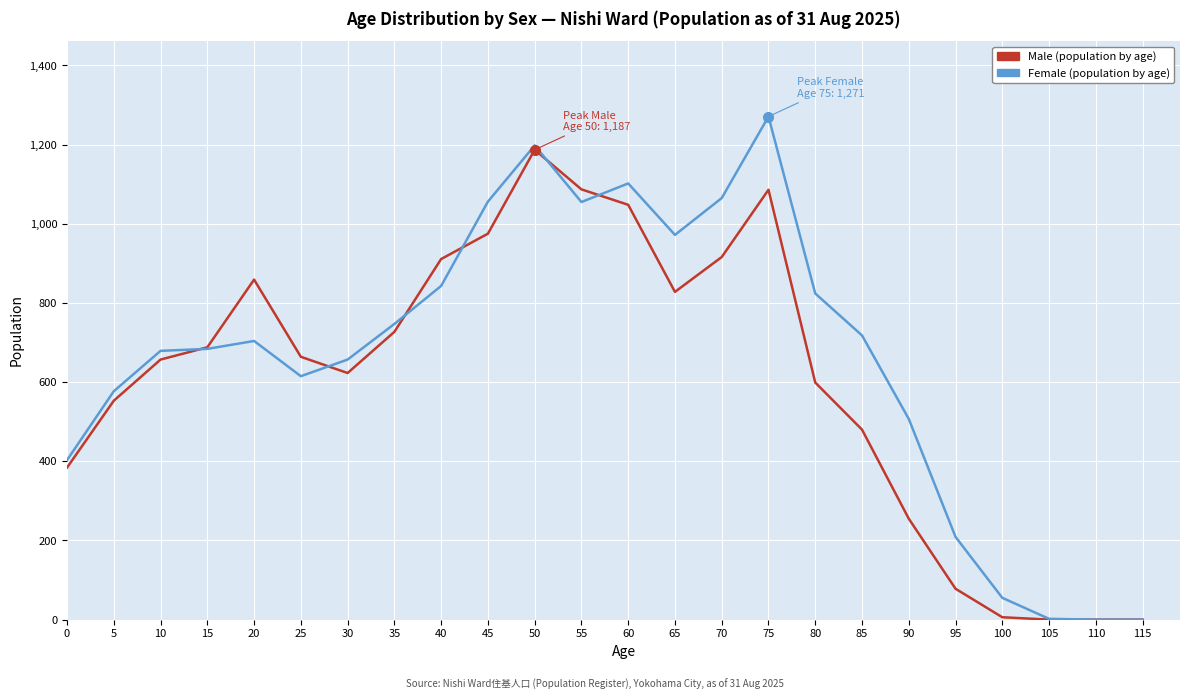

What is the greatest value displayed?

1271